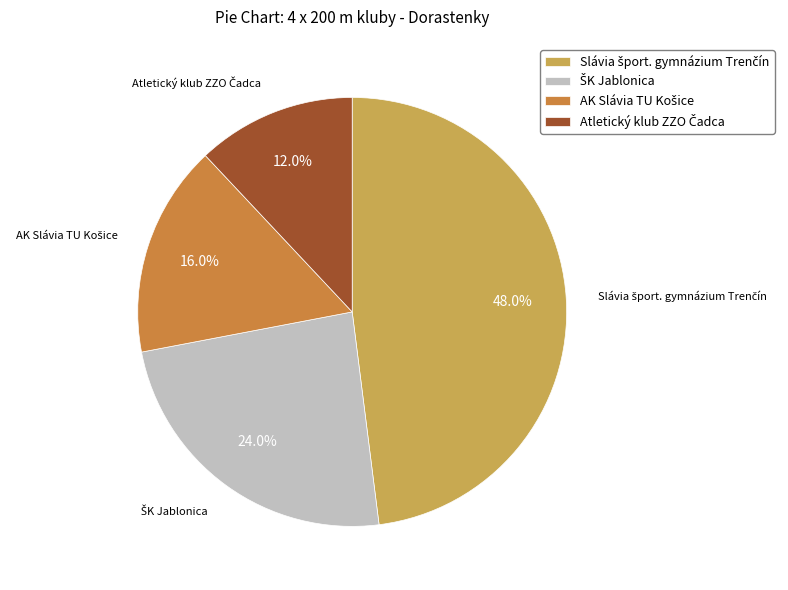

Is there a majority slice in this chart?

No